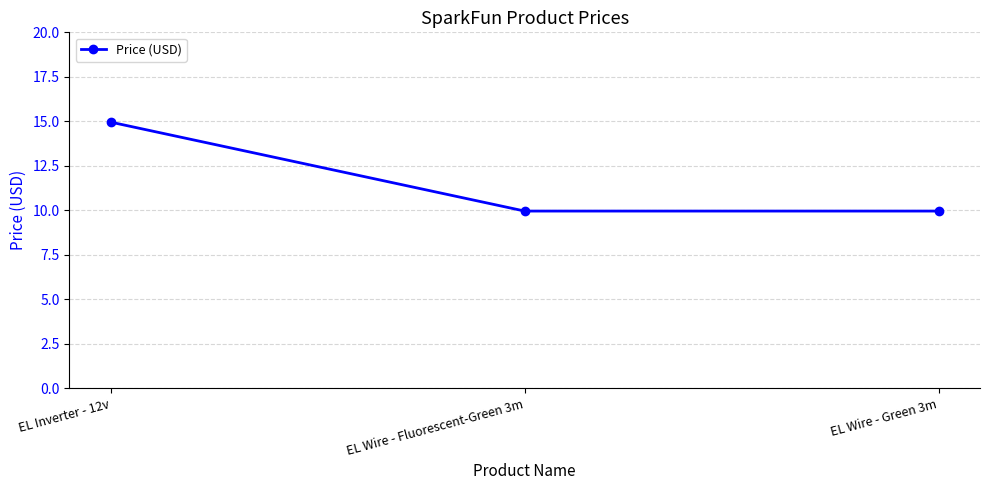

What is the difference between the values at EL Wire - Green 3m and EL Inverter - 12v?

5.0